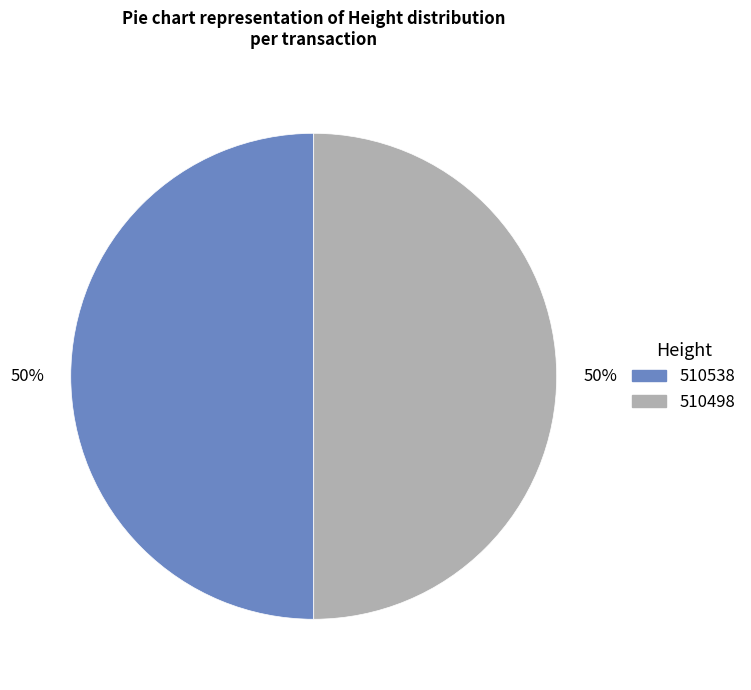

The 510498 slice represents 44% of the pie. True or false?

False